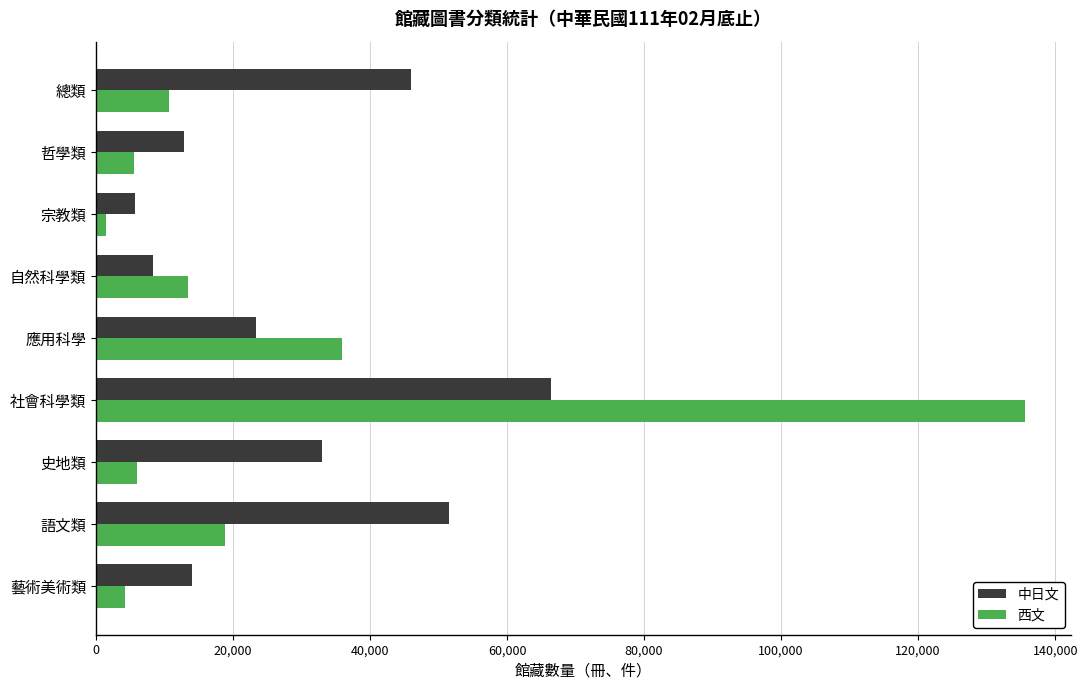

What are all the series names shown in the legend?

中日文, 西文